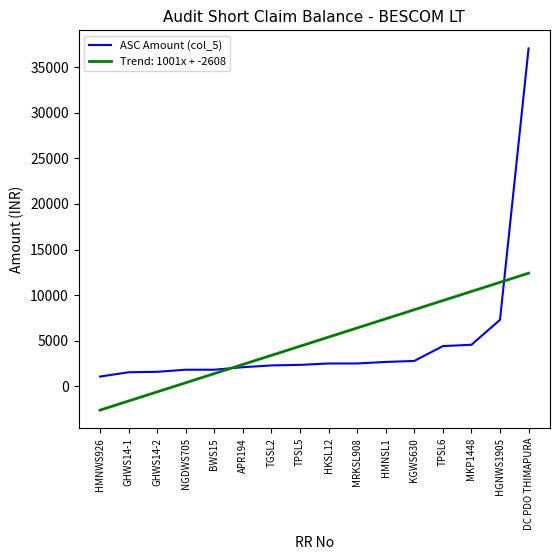

How many lines are shown in the chart?

2